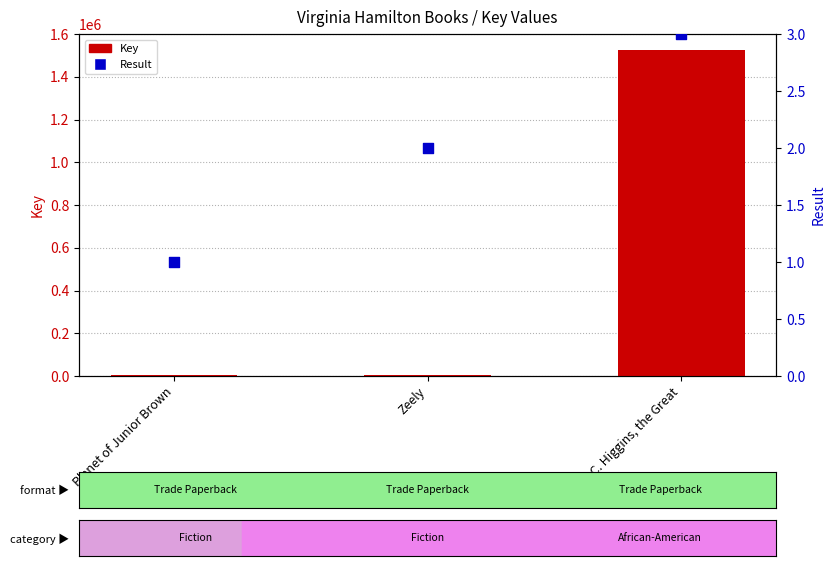

At how many categories does at least one series exceed 176135?

1